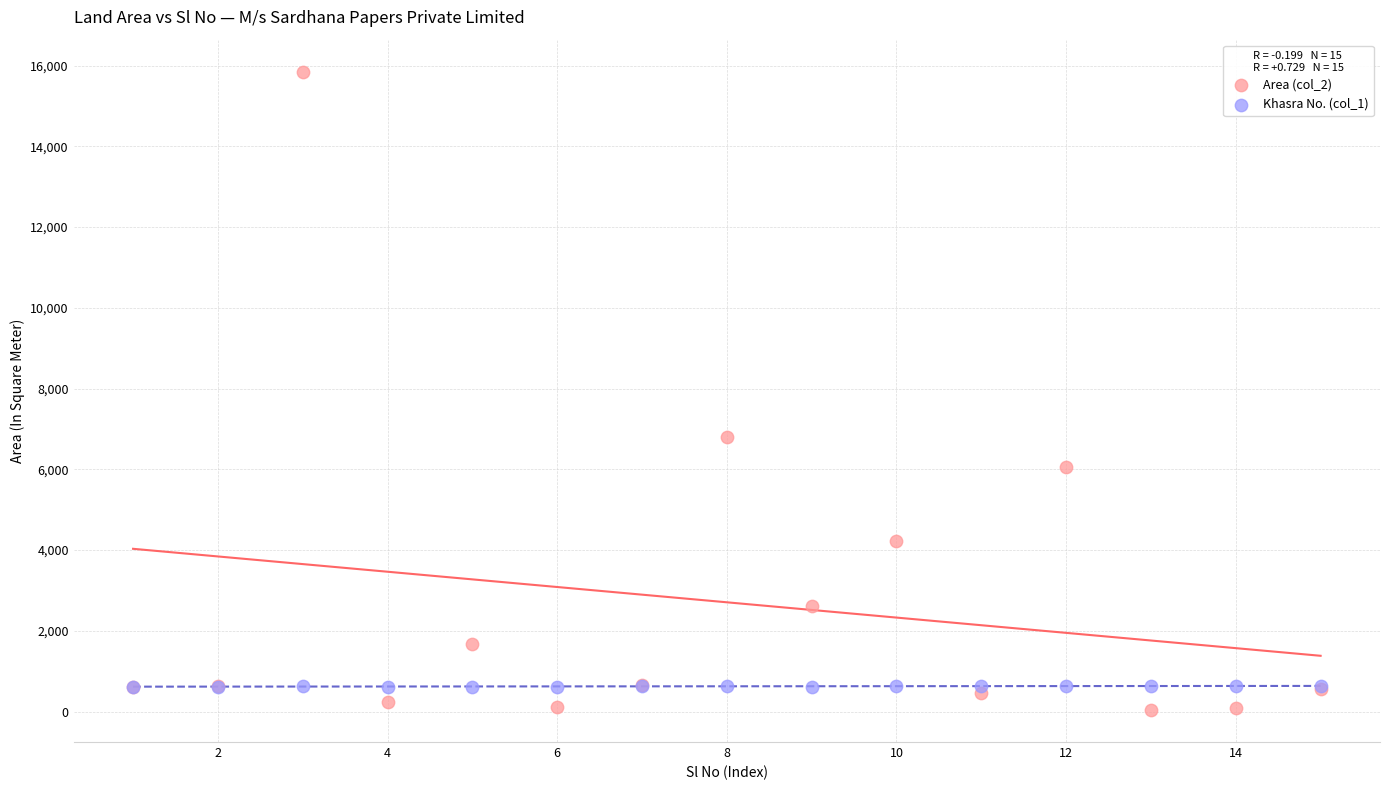

Across all series, what Y value is closest to 7944?

6798